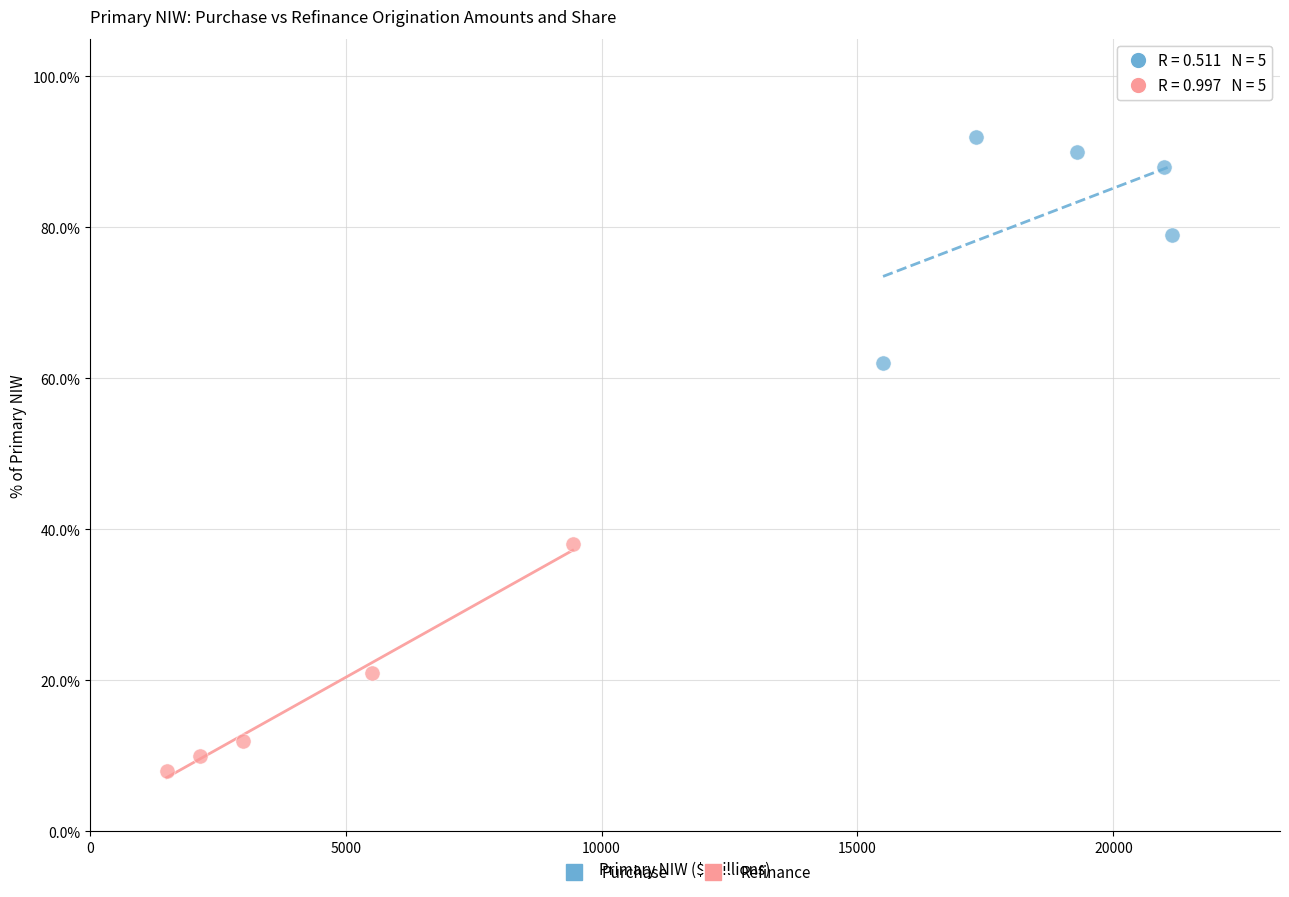

Which series contains the lowest Y value?

Refinance